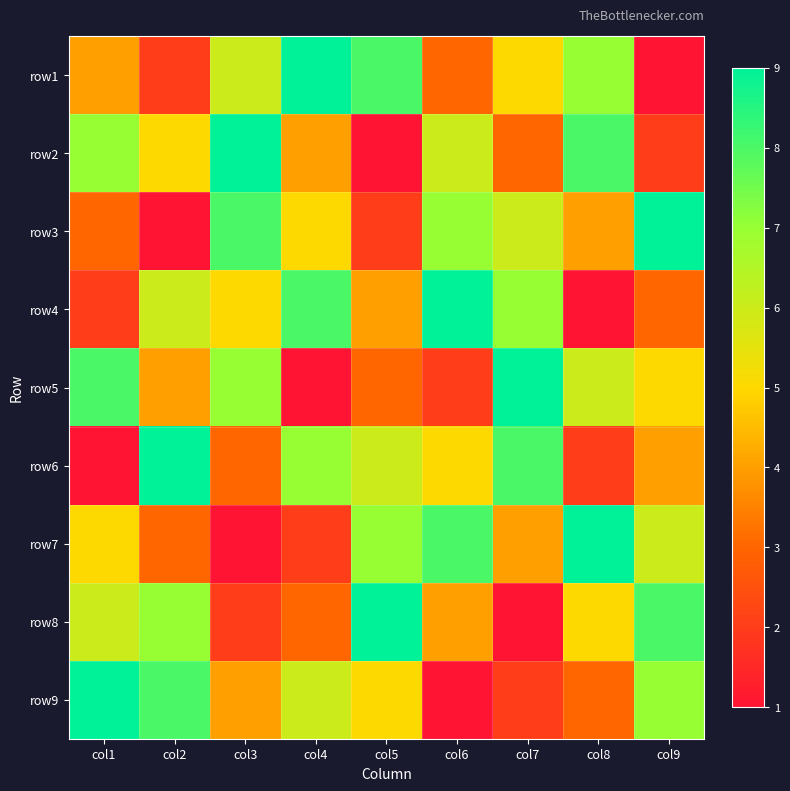

Reading left to right, list all the values displayed in this chart.

row1: col1=4	col2=2	col3=6	col4=9	col5=8	col6=3	col7=5	col8=7	col9=1
row2: col1=7	col2=5	col3=9	col4=4	col5=1	col6=6	col7=3	col8=8	col9=2
row3: col1=3	col2=1	col3=8	col4=5	col5=2	col6=7	col7=6	col8=4	col9=9
row4: col1=2	col2=6	col3=5	col4=8	col5=4	col6=9	col7=7	col8=1	col9=3
row5: col1=8	col2=4	col3=7	col4=1	col5=3	col6=2	col7=9	col8=6	col9=5
row6: col1=1	col2=9	col3=3	col4=7	col5=6	col6=5	col7=8	col8=2	col9=4
row7: col1=5	col2=3	col3=1	col4=2	col5=7	col6=8	col7=4	col8=9	col9=6
row8: col1=6	col2=7	col3=2	col4=3	col5=9	col6=4	col7=1	col8=5	col9=8
row9: col1=9	col2=8	col3=4	col4=6	col5=5	col6=1	col7=2	col8=3	col9=7